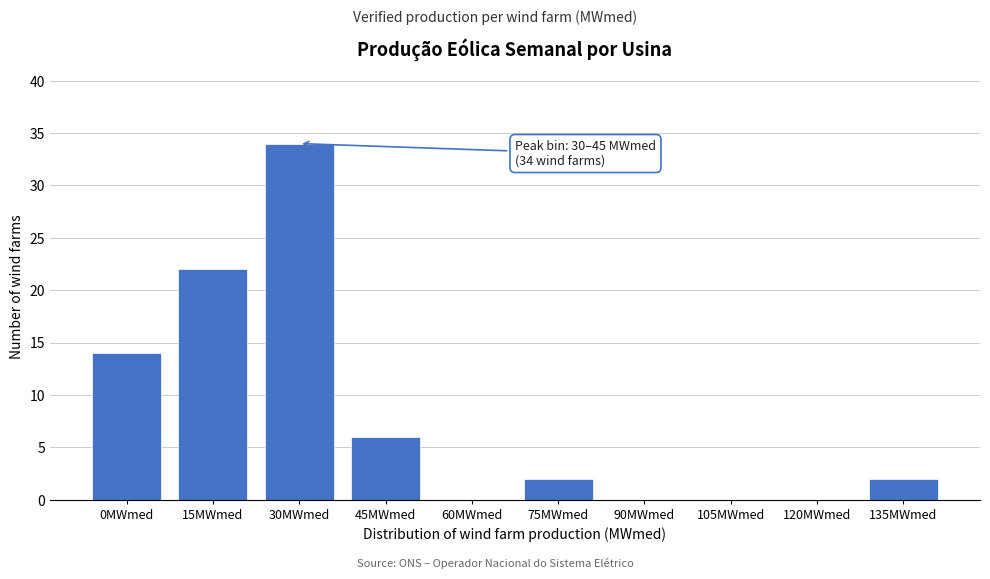

Reading left to right, transcribe all the data shown in this chart.

0MWmed=14	15MWmed=22	30MWmed=34	45MWmed=6	60MWmed=0	75MWmed=2	90MWmed=0	105MWmed=0	120MWmed=0	135MWmed=2